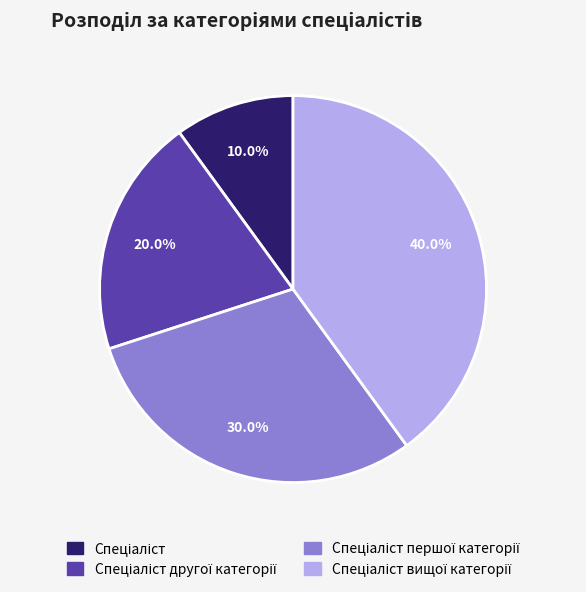

Is there a majority slice in this chart?

No